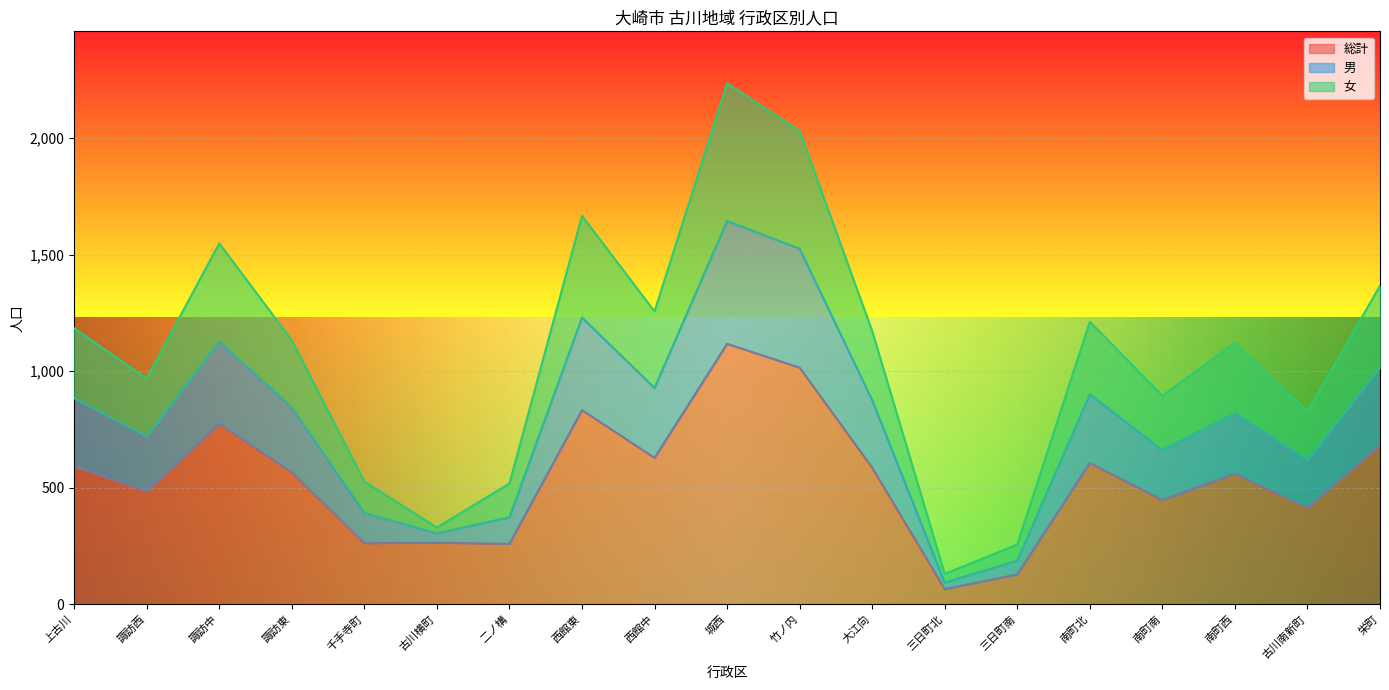

True or false: 総計 and 男 cross at least once.

False